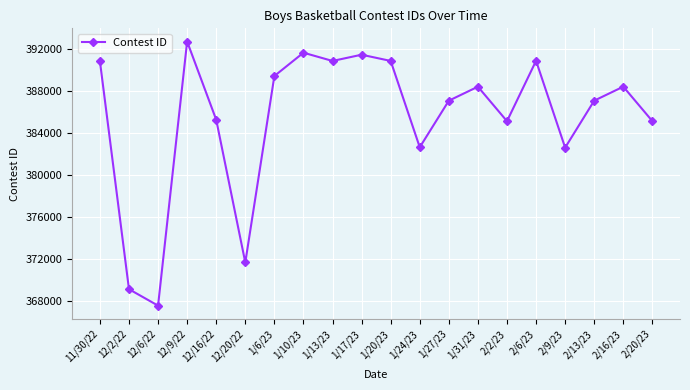

How many points are lower than both their immediate neighbors (excluding endpoints)?

6